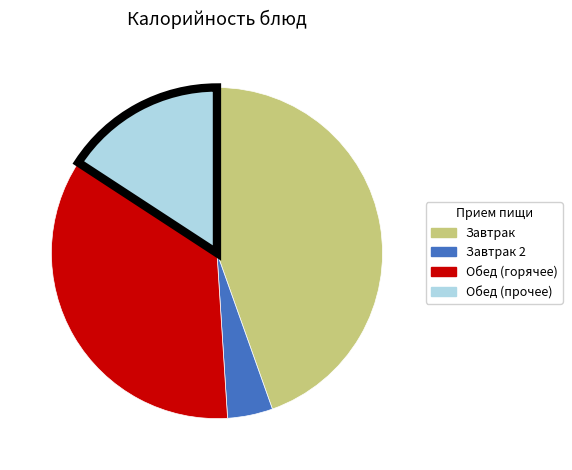

Is it true that Обед (горячее) is 24% of the pie?

False